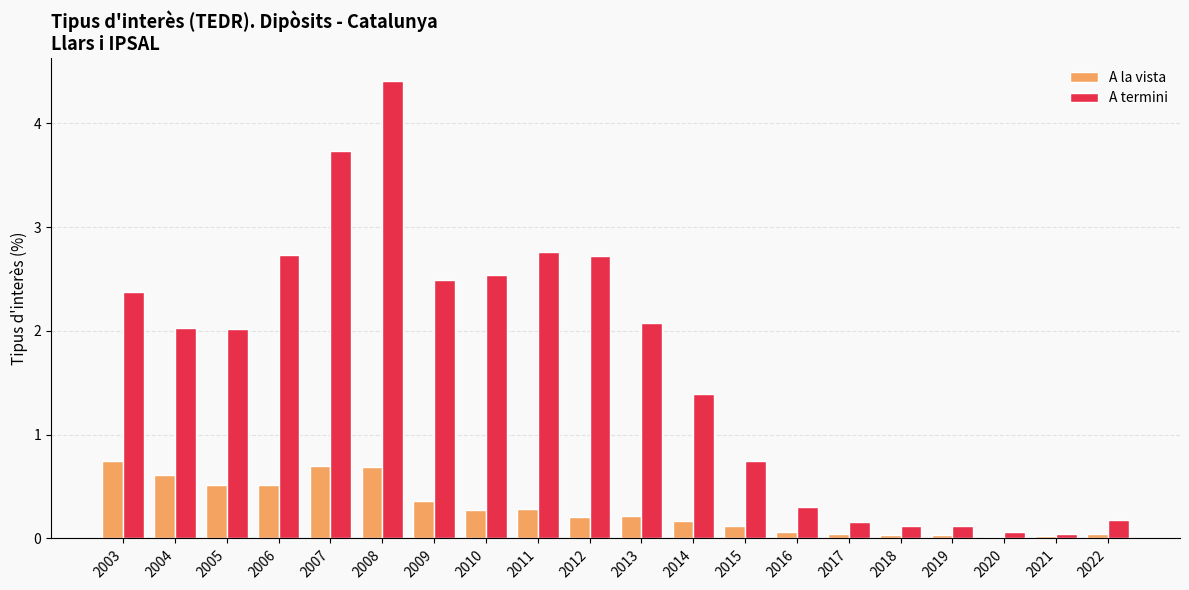

What is the sum of the A termini values at 2021 and 2011?

2.8